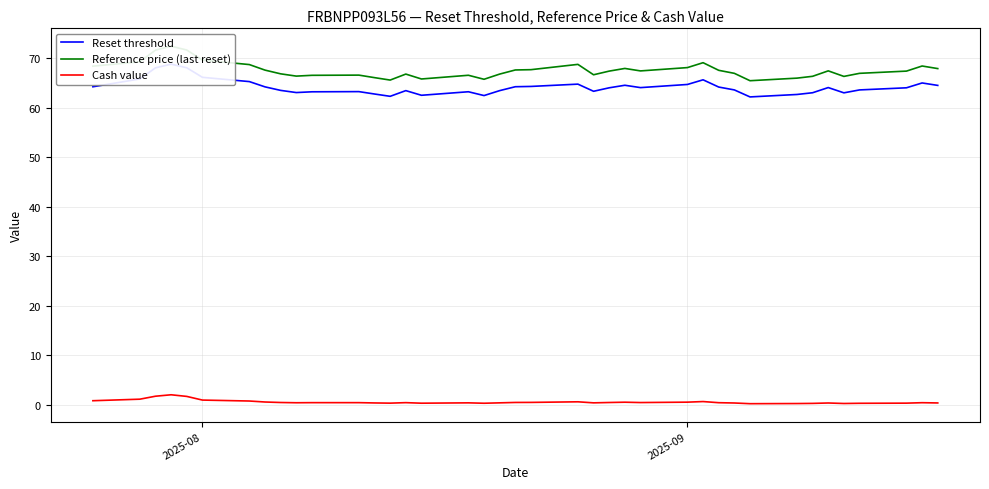

True or false: Reset threshold and Cash value intersect in this chart.

False